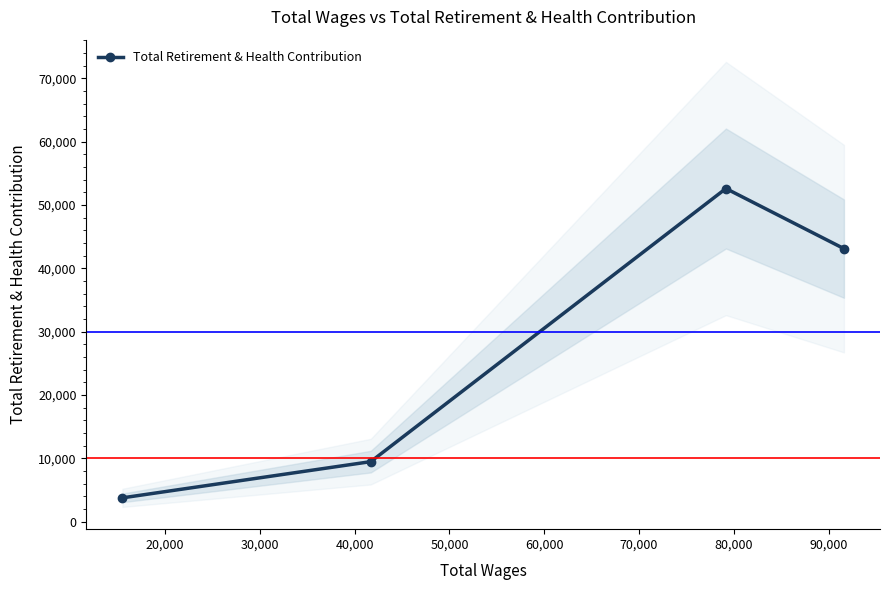

True or false: Total Retirement & Health Contribution has more than 0 interior local peaks.

True